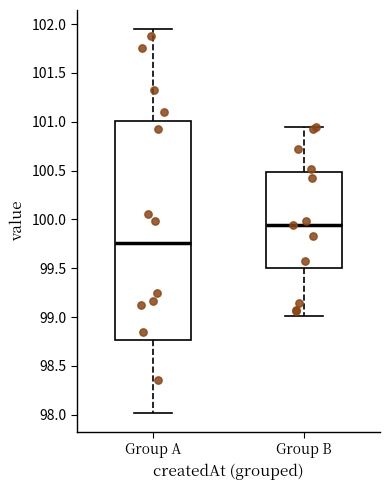

Where does the upper whisker of the box for Group A end on the y-axis? The values are not printed on the chart, so give them approximately, as read against the axis.

101.95